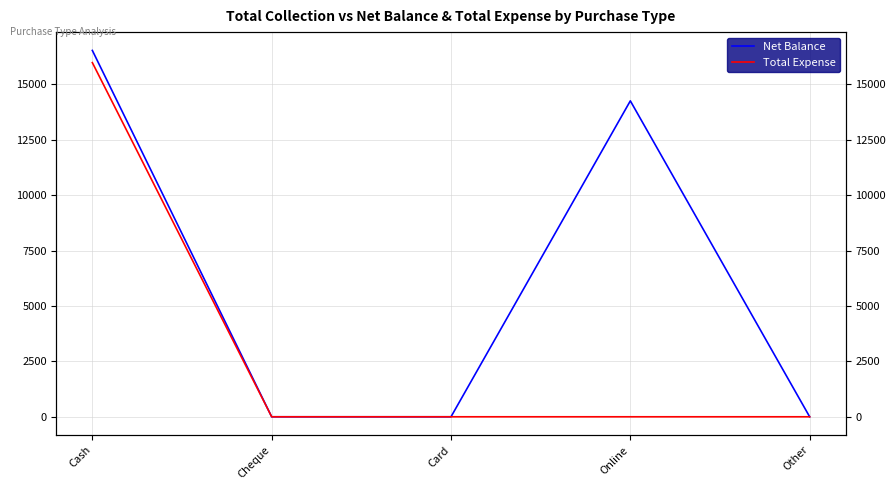

True or false: Total Expense and Net Balance cross at least once.

False